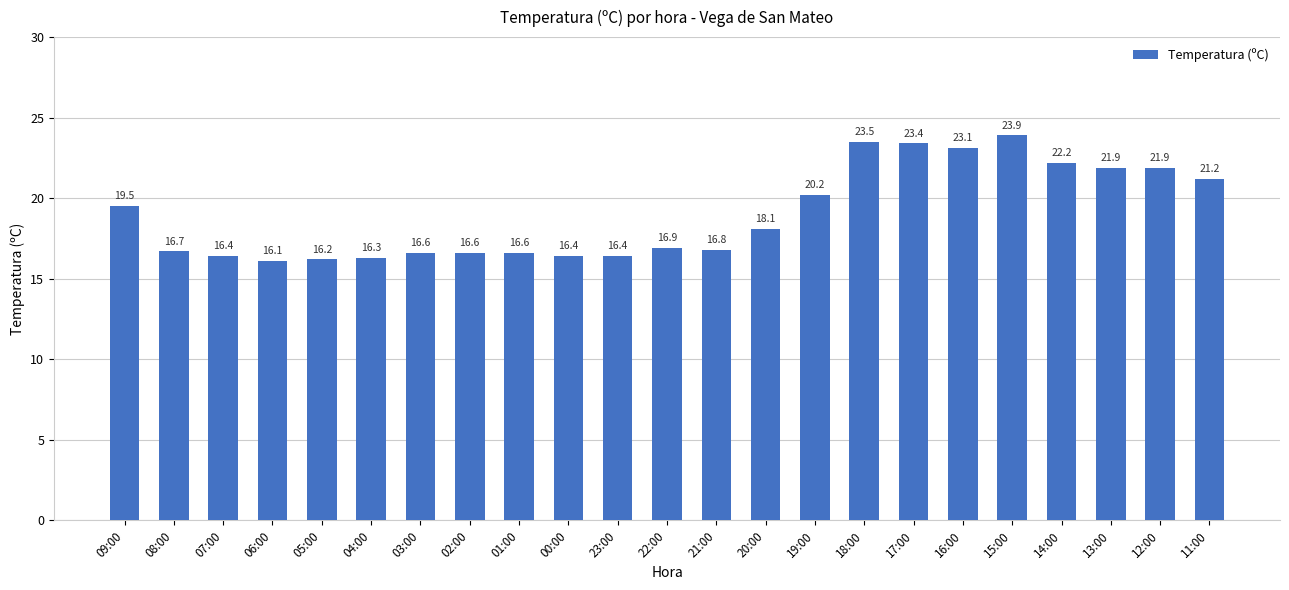

Which category has the highest value across all series?

15:00